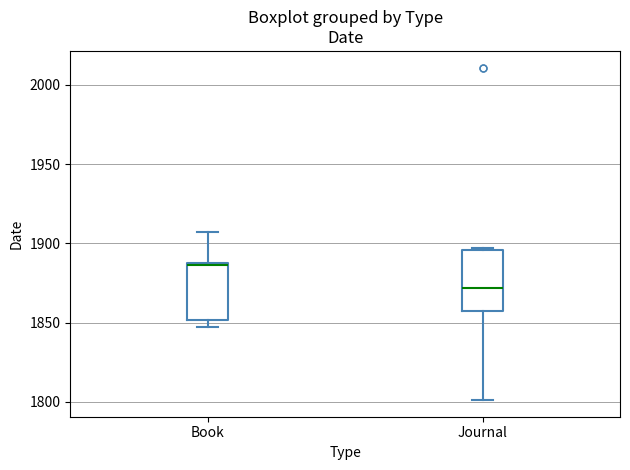

Where is the lower edge of the box for Journal on the y-axis? The values are not printed on the chart, so give them approximately, as read against the axis.

1855